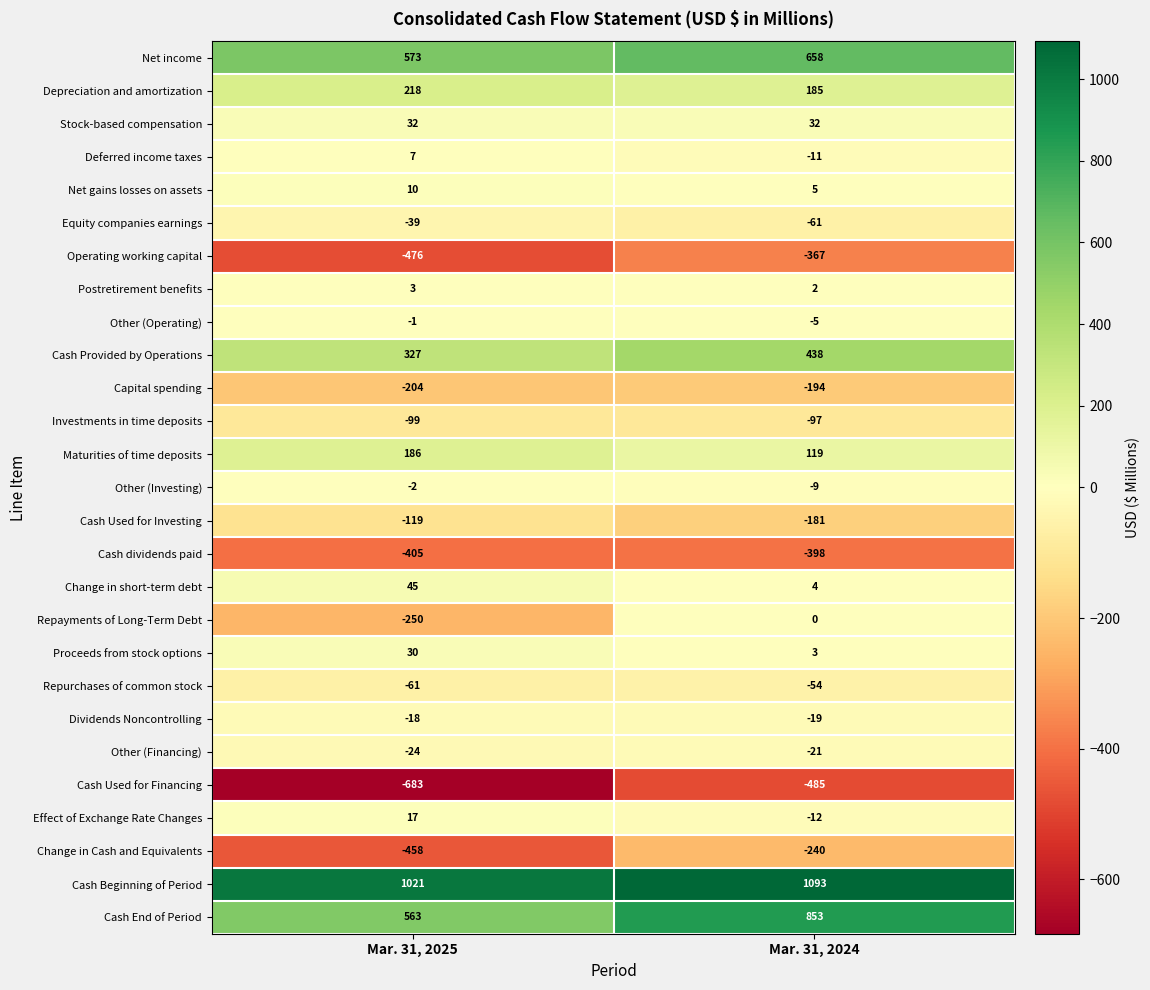

How many distinct data groups are displayed?

27